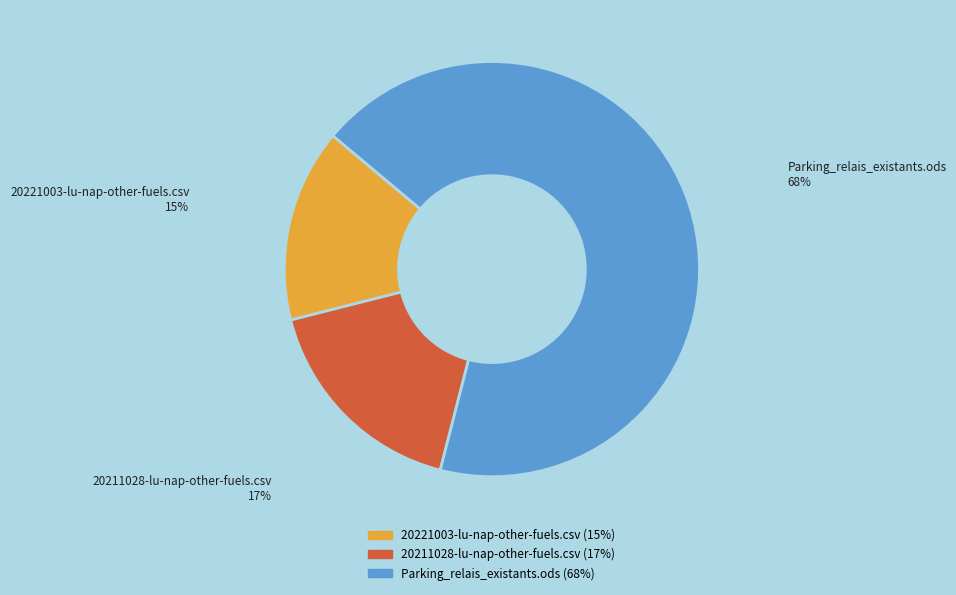

Which has a higher value, 20221003-lu-nap-other-fuels.csv or Parking_relais_existants.ods?

Parking_relais_existants.ods